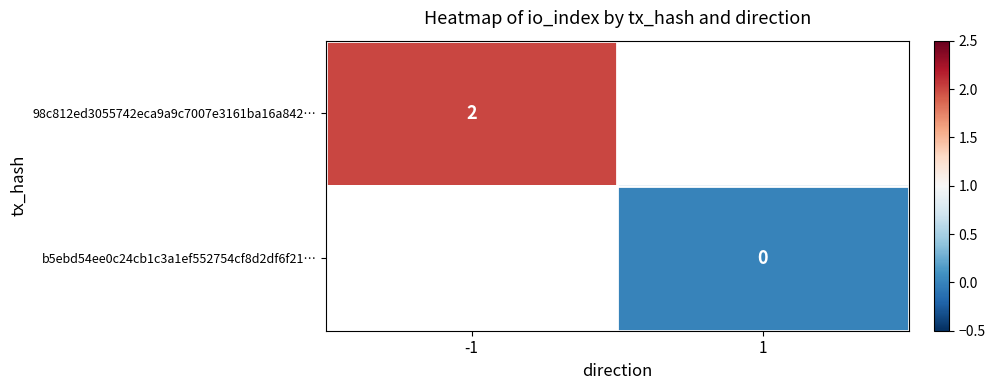

Is it true that 98c812ed3055742eca9a9c7007e3161ba16a842… equals 2 at -1?

True